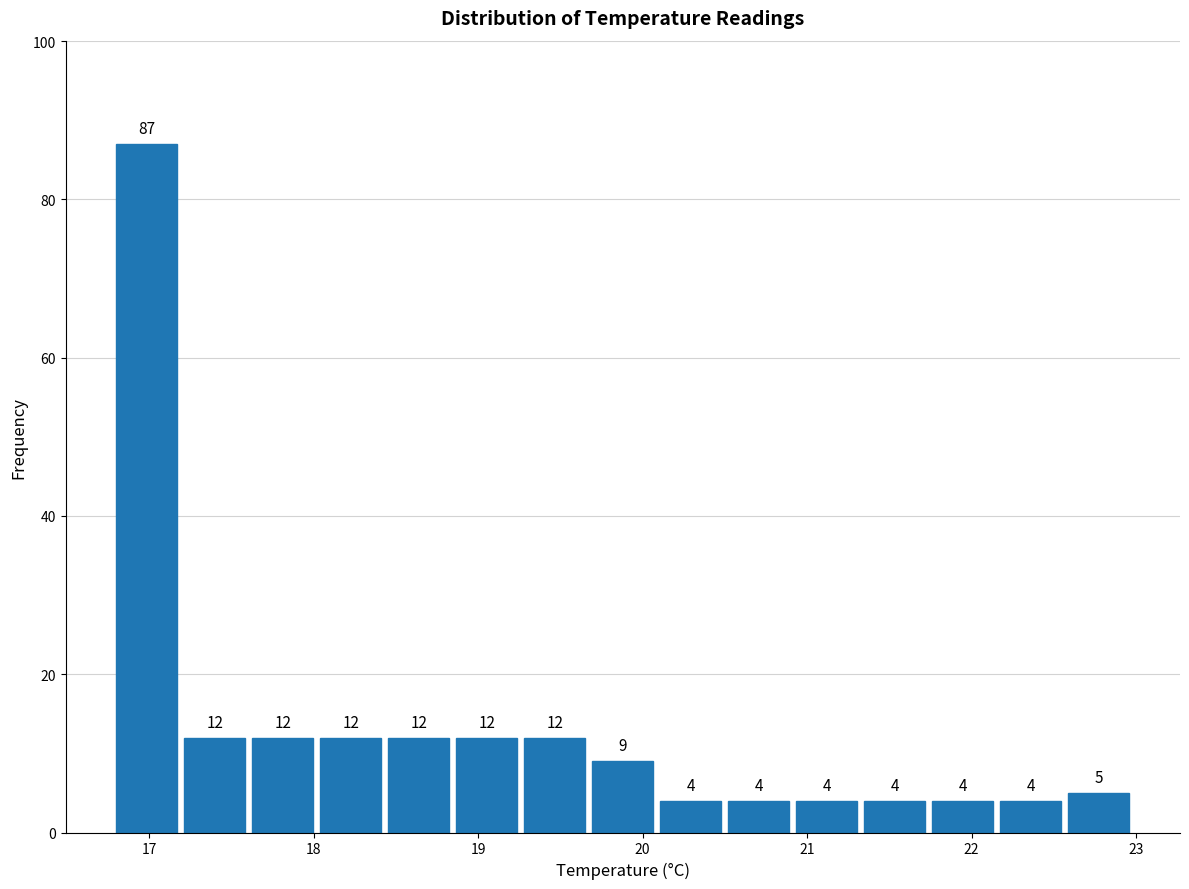

Reading left to right, transcribe this chart: for each bar, give the range it covers on the x-axis and its height. The bar edges are not printed on the chart, so give them approximately, as read against the axis.

16.8 to 17.2: 87
17.2 to 17.6: 12
17.6 to 18.0: 12
18.0 to 18.5: 12
18.5 to 18.9: 12
18.9 to 19.3: 12
19.3 to 19.7: 12
19.7 to 20.1: 9
20.1 to 20.5: 4
20.5 to 20.9: 4
20.9 to 21.3: 4
21.3 to 21.8: 4
21.8 to 22.2: 4
22.2 to 22.6: 4
22.6 to 23.0: 5